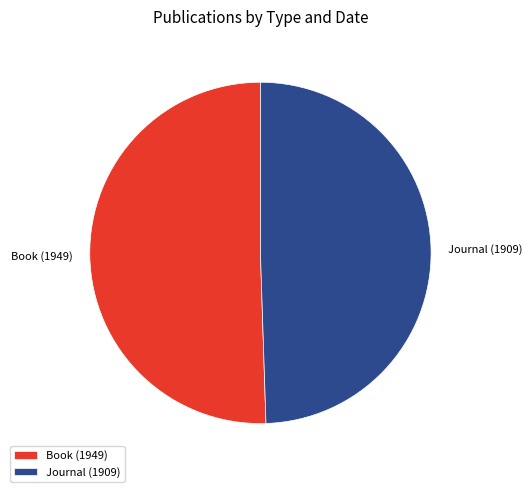

What is the largest slice in the pie chart?

Book (1949)